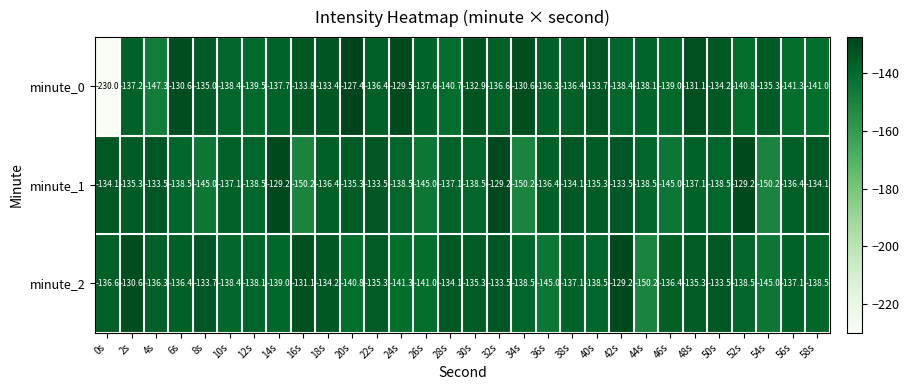

At which category does the chart reach its peak across all series?

20s